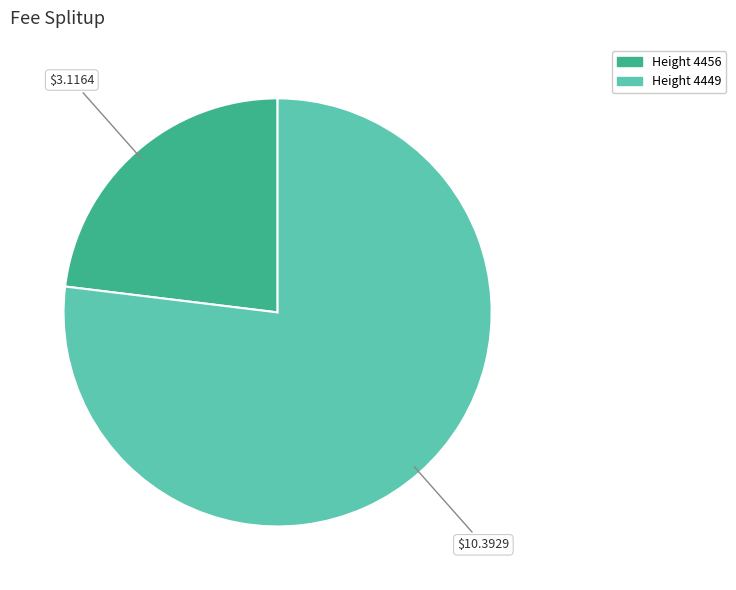

Is there any slice that represents more than half of the pie?

Yes